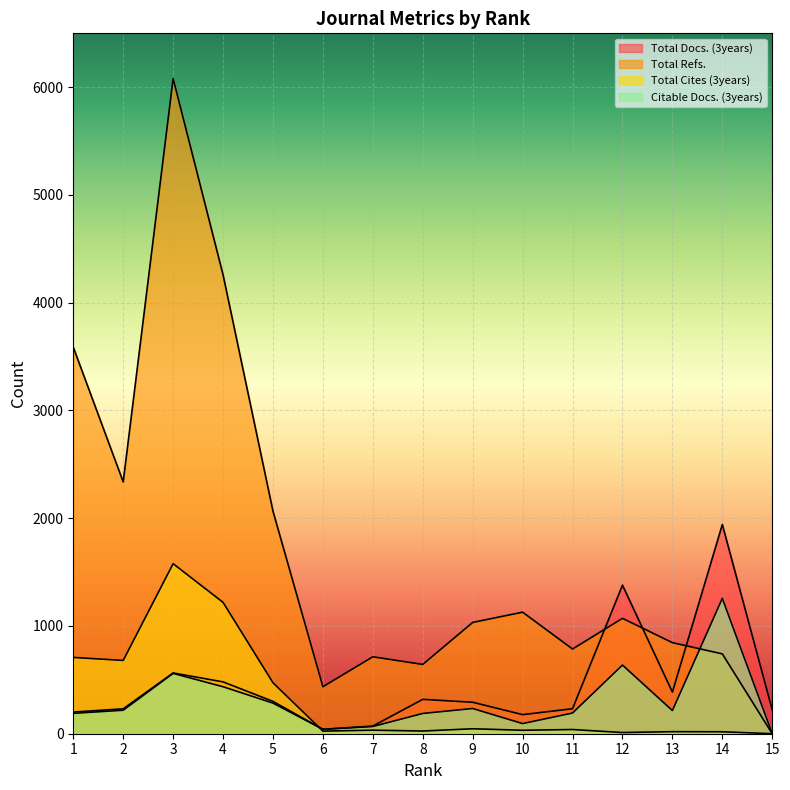

Between 5 and 12, which series saw the biggest shift?

Total Docs. (3years)